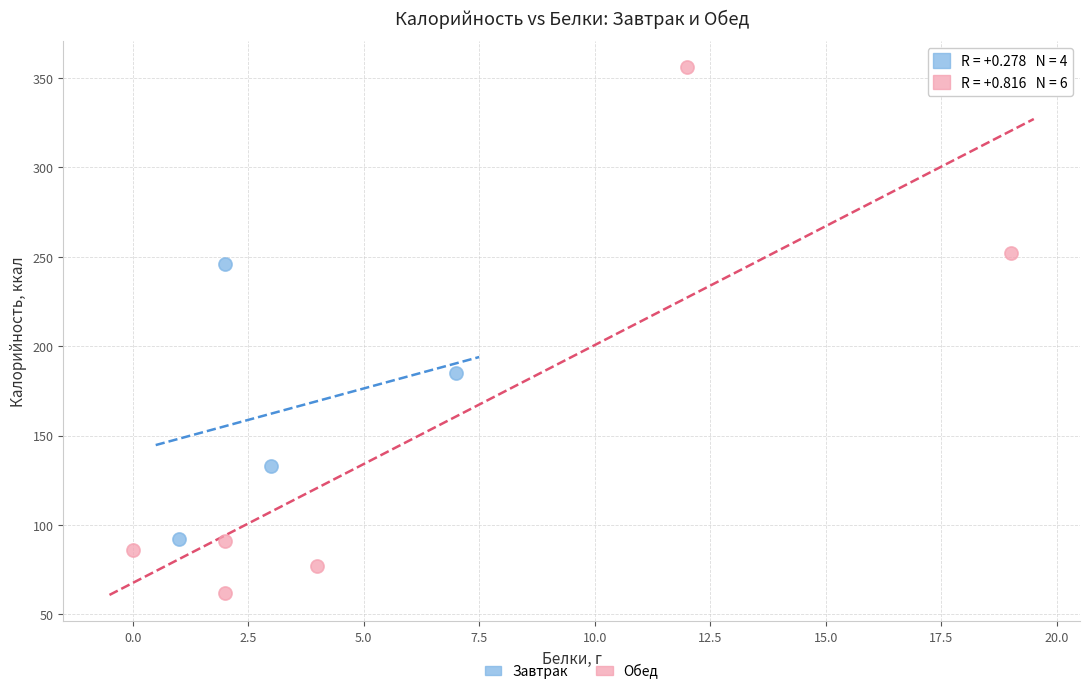

Which series reaches the minimum Y coordinate?

Обед